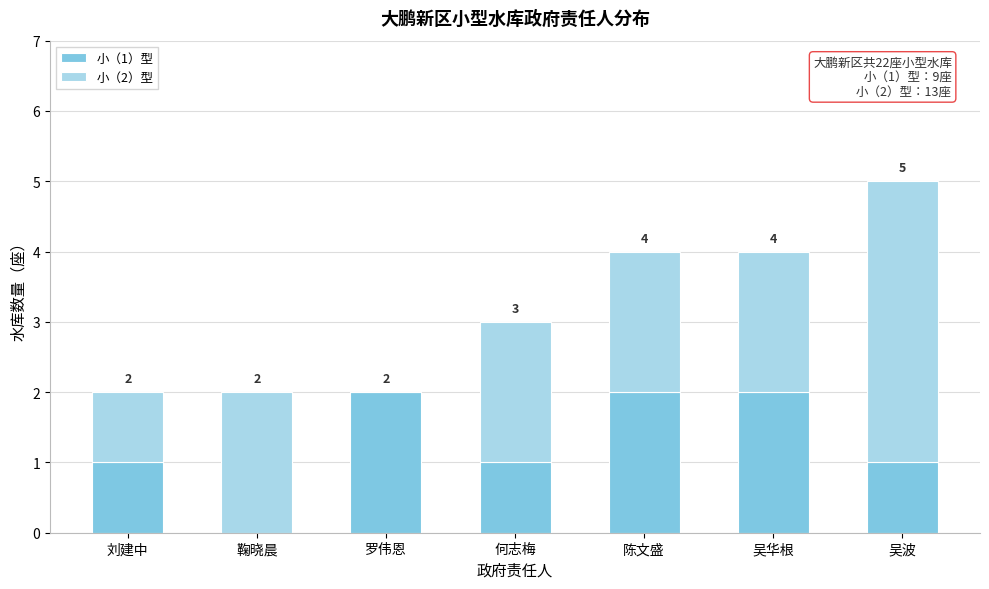

Reading right to left, list the values for the 小（1）型 series.

吴波=1	吴华根=2	陈文盛=2	何志梅=1	罗伟恩=2	鞠晓晨=0	刘建中=1